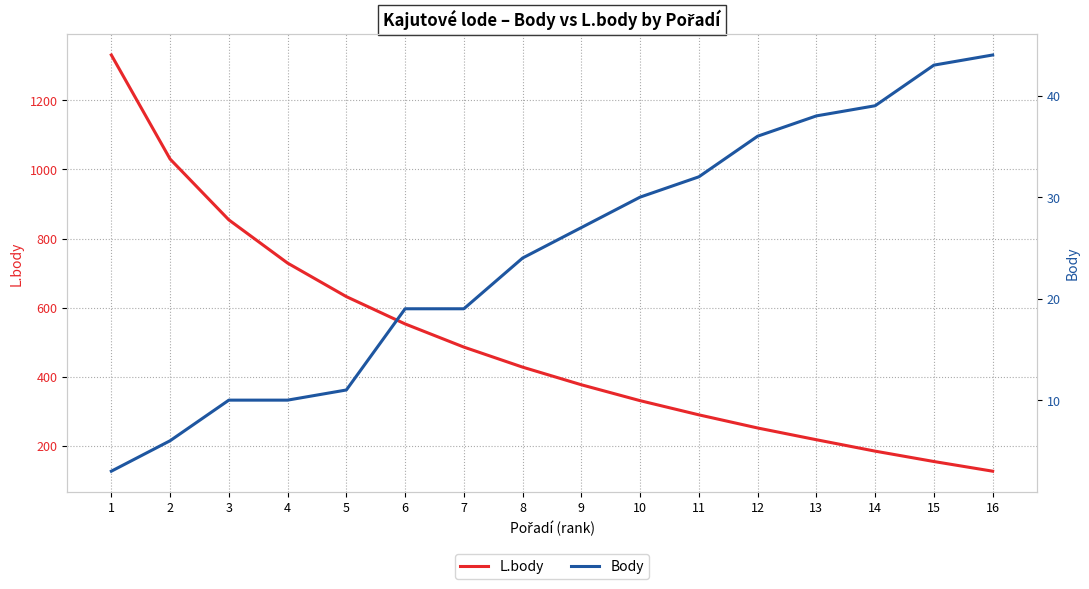

What is the average value of the Body series?

24